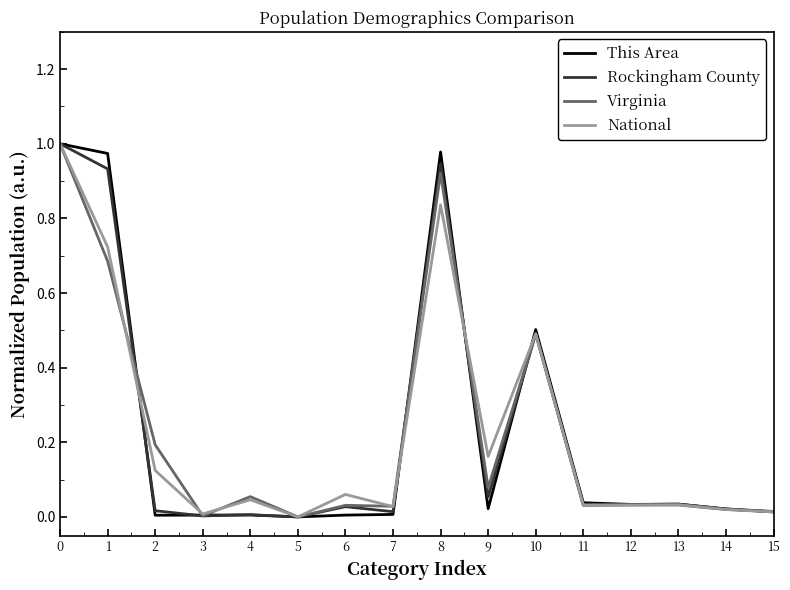

Which series changed the most between 2 and 15?

Virginia